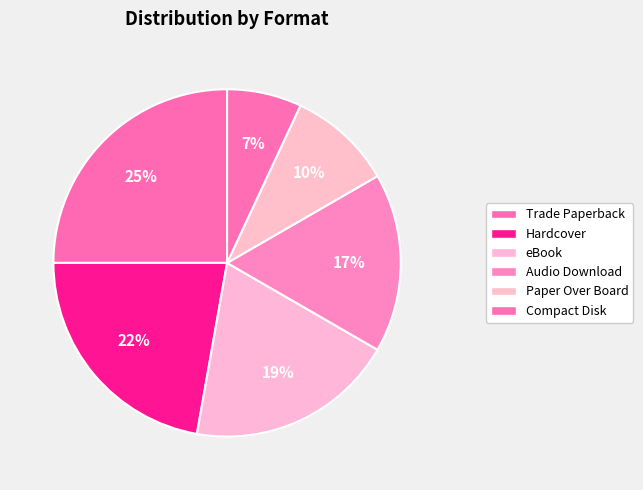

Does Trade Paperback represent more than half of the total?

No